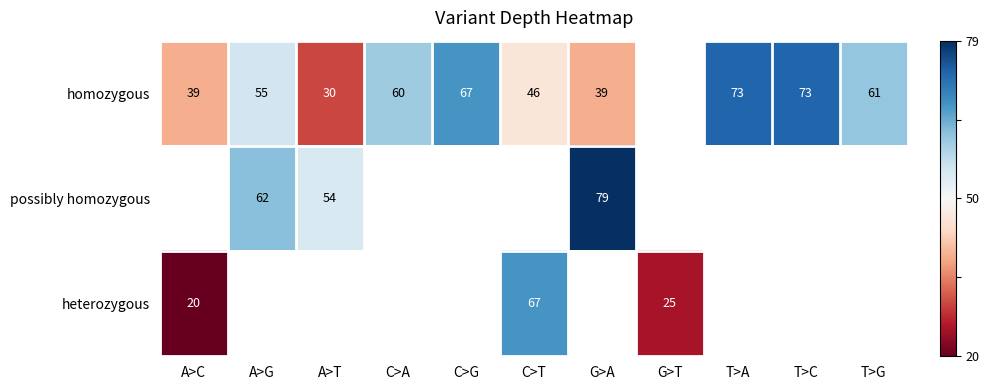

Which category has the lowest value across all series?

A>C